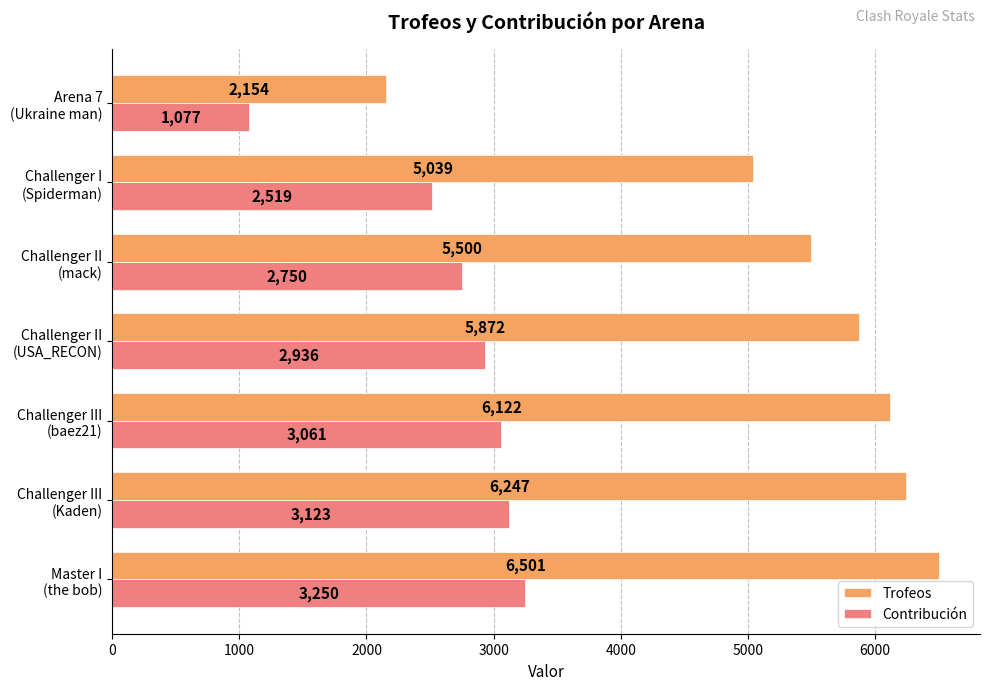

At how many categories does at least one series exceed 2496?

6